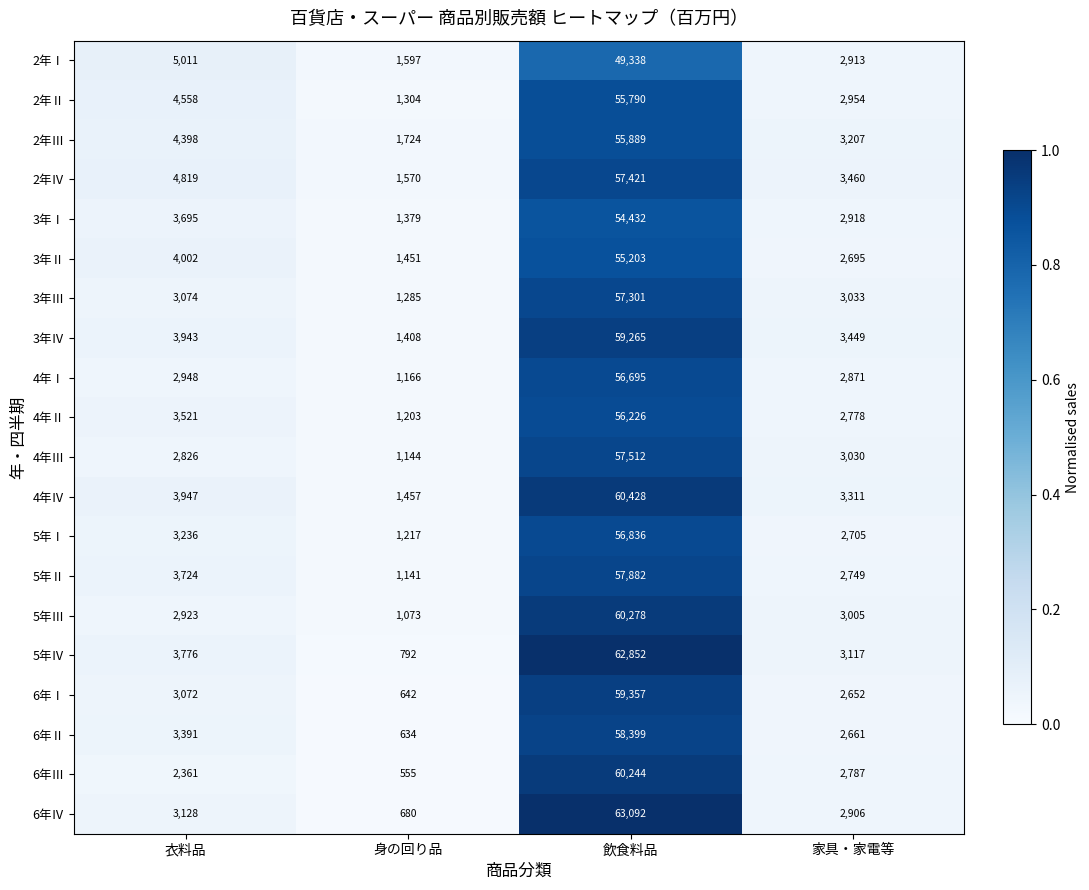

What is the sum of the 5年Ⅲ values at 家具・家電等 and 衣料品?

5928